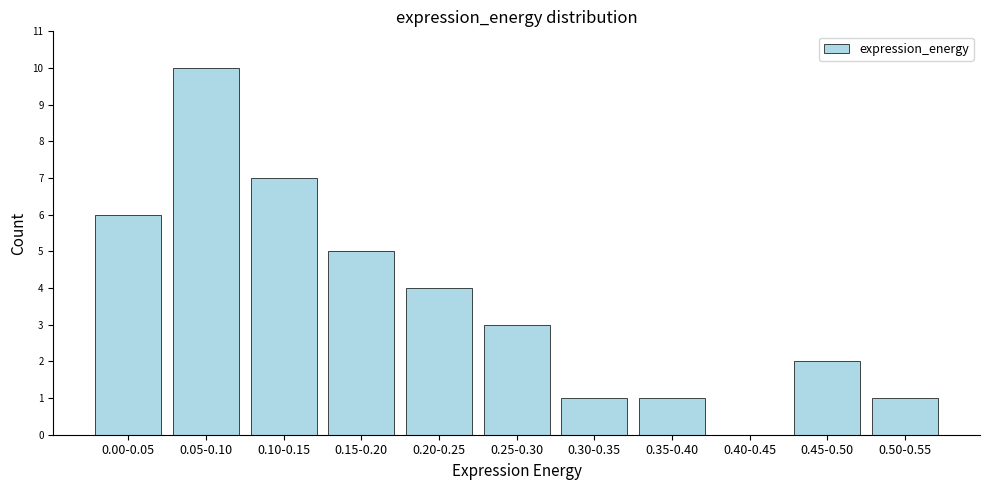

Reading left to right, what are all the values shown in this chart?

0.00-0.05=6	0.05-0.10=10	0.10-0.15=7	0.15-0.20=5	0.20-0.25=4	0.25-0.30=3	0.30-0.35=1	0.35-0.40=1	0.40-0.45=0	0.45-0.50=2	0.50-0.55=1